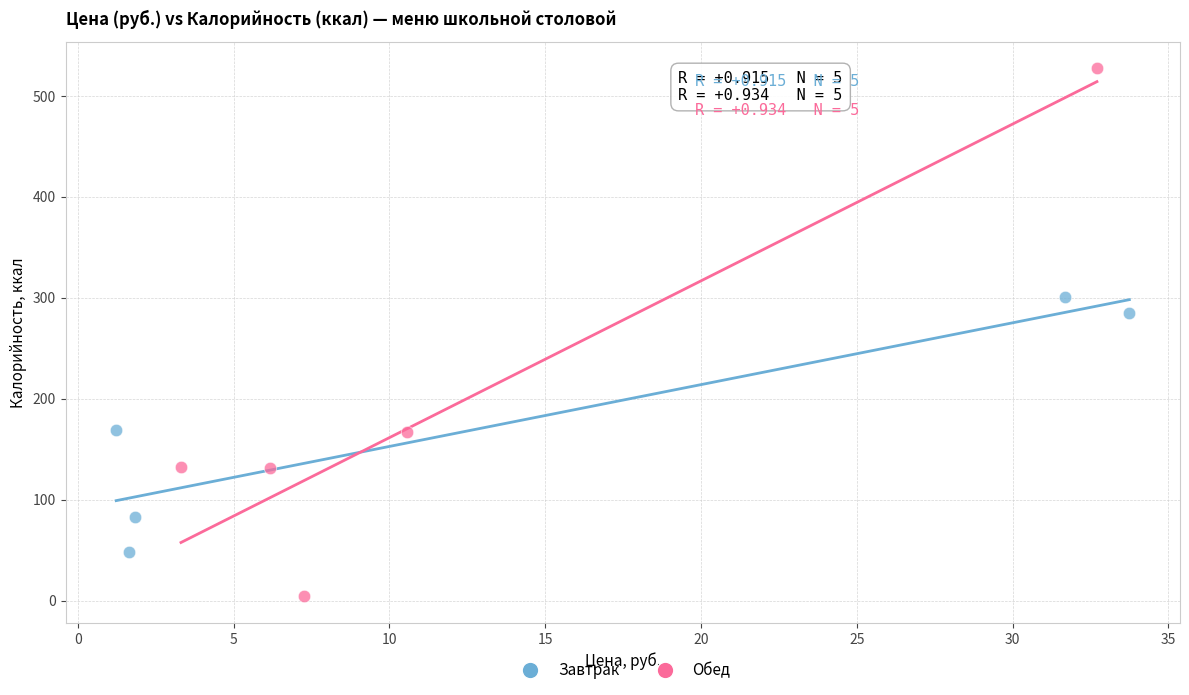

Which series reaches the maximum Y coordinate?

Обед